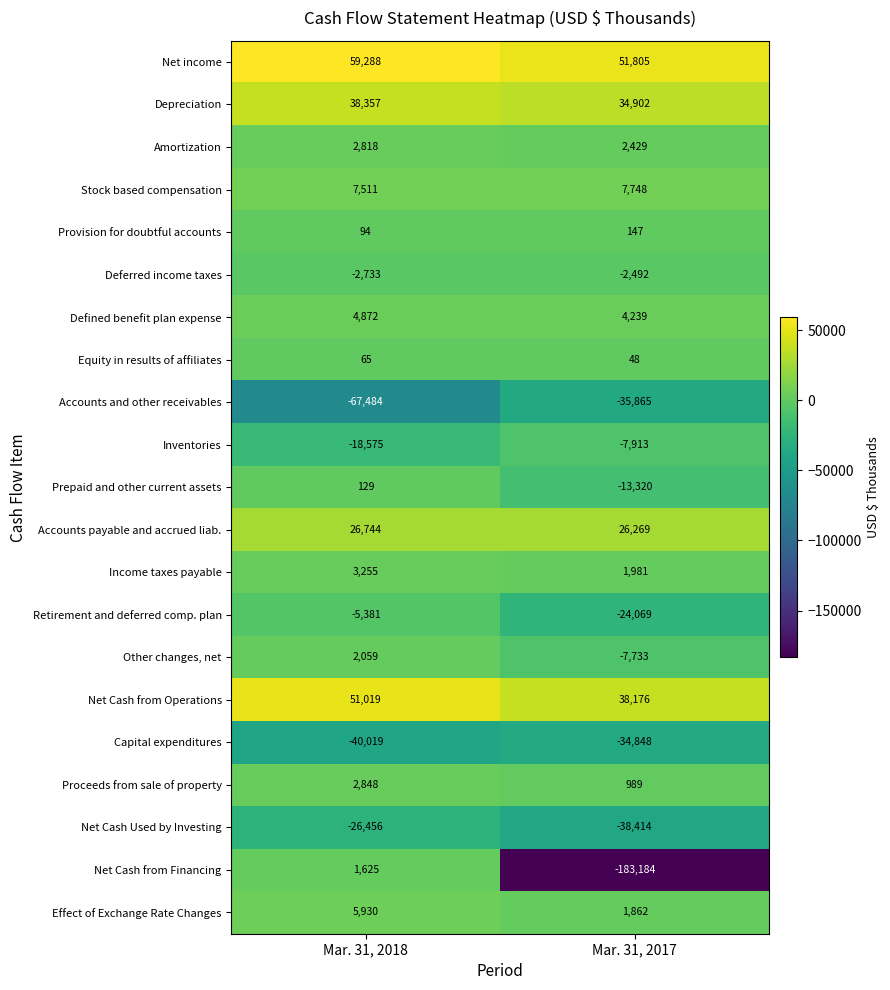

What is the spread (max minus min) of values at Mar. 31, 2018?

126772